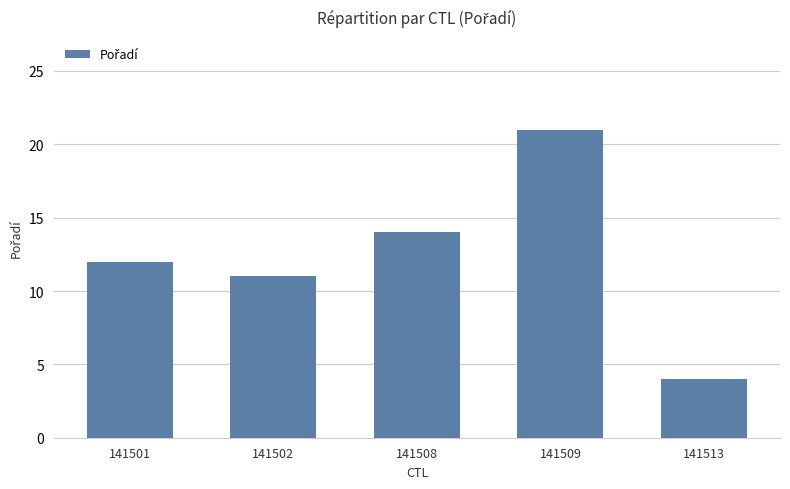

Approximately how many times larger is the value at 141508 compared to 141502?

1.3